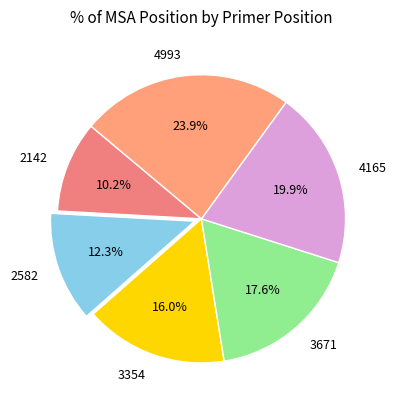

Is there a majority slice in this chart?

No